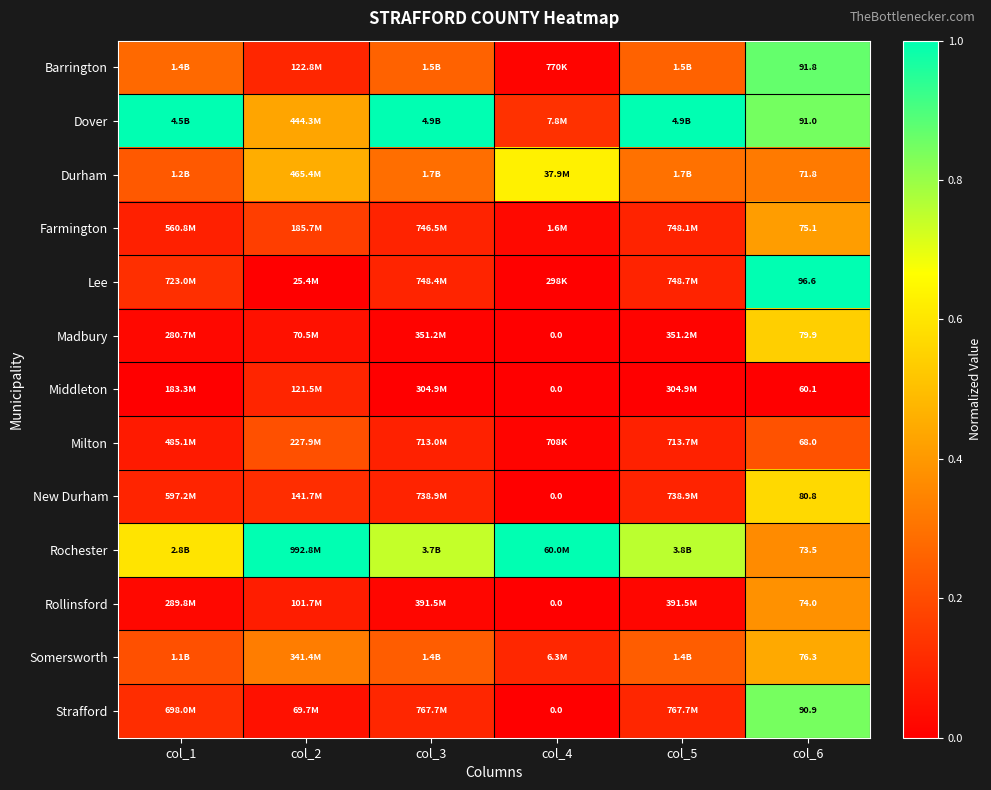

Is the value of Somersworth at col_2 greater than the value of Dover at col_2?

No